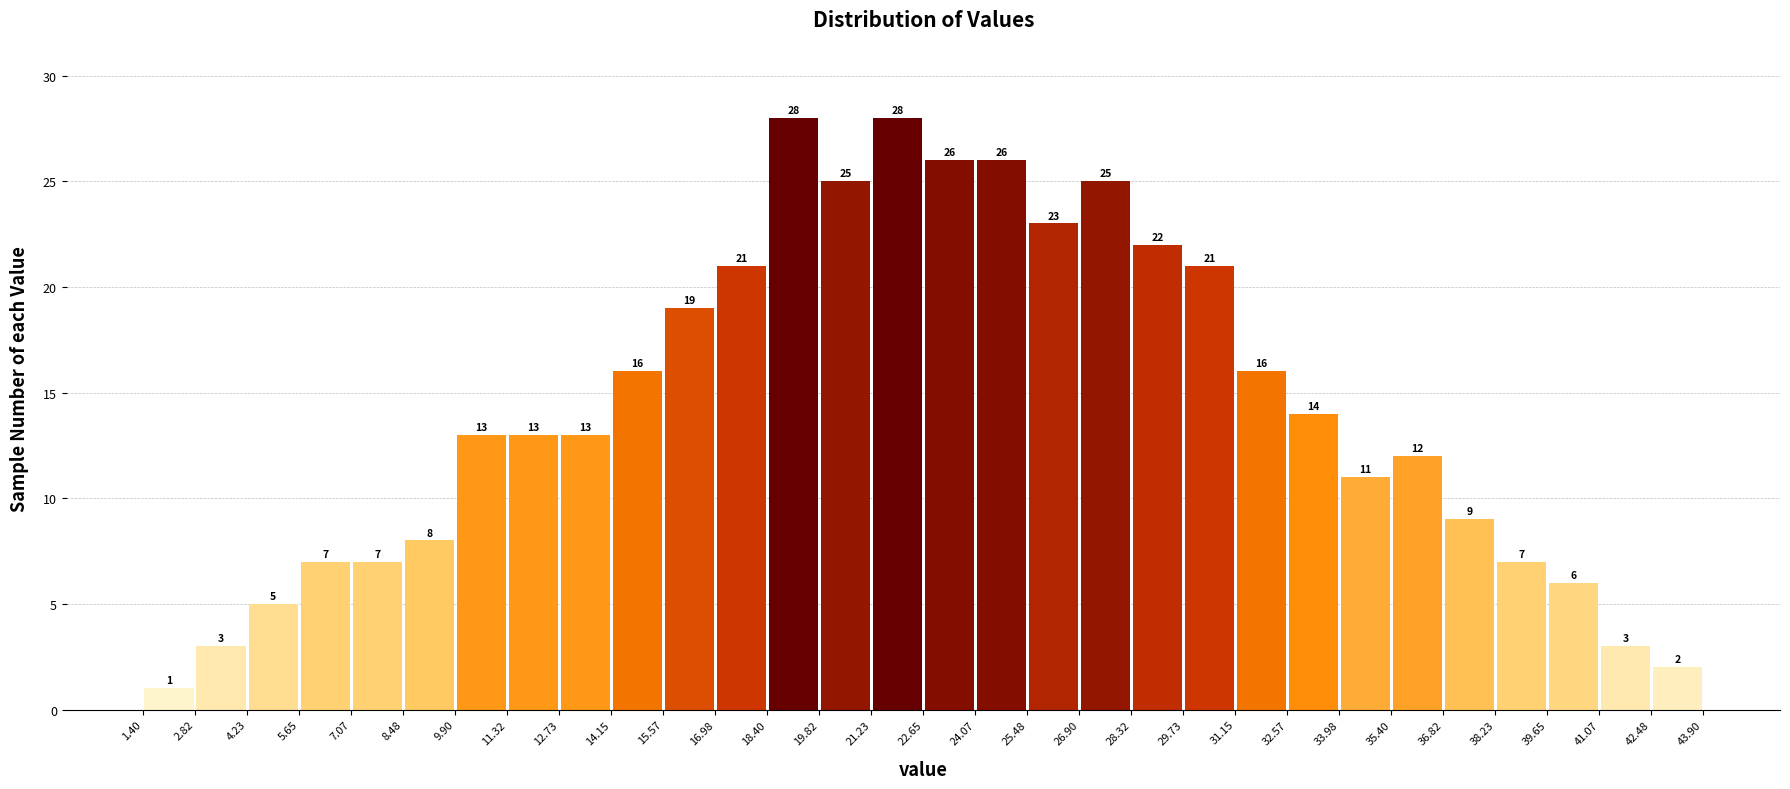

What is the height of the bar covering 11.32 to 12.73 on the x-axis?

13